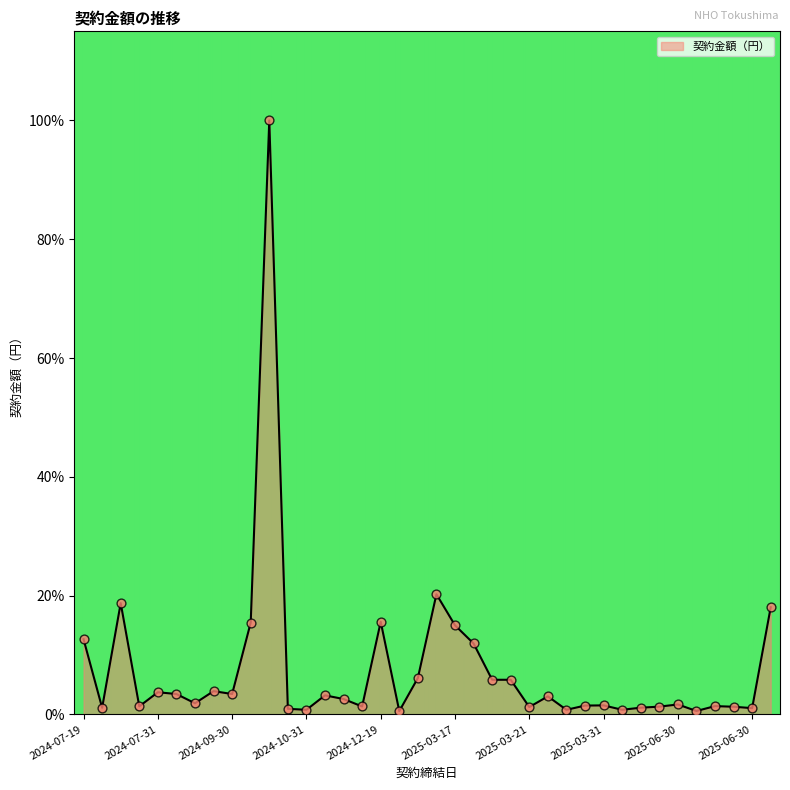

What is the greatest value displayed?

100.0